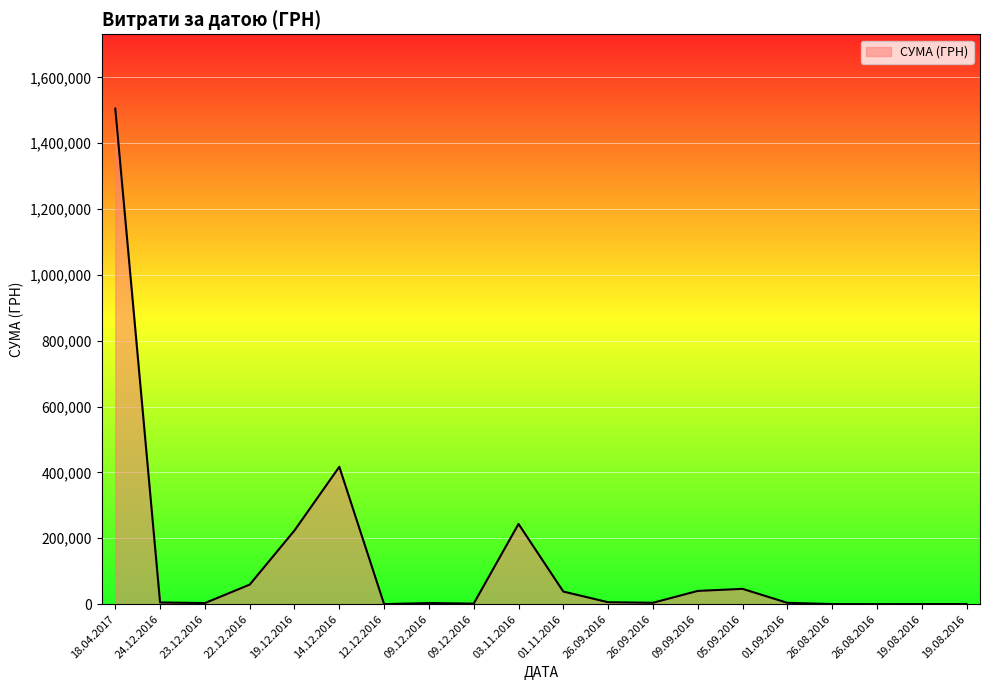

Read the value at 19.08.2016.

283.7